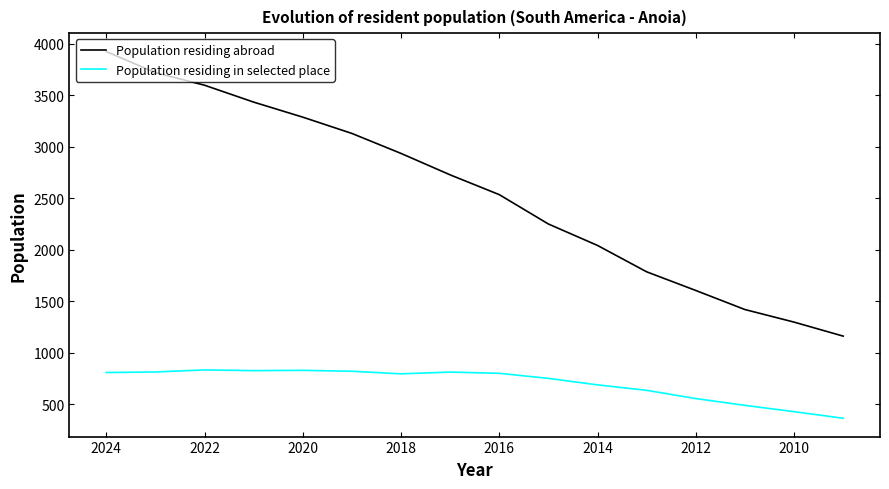

True or false: Population residing abroad and Population residing in selected place intersect in this chart.

False